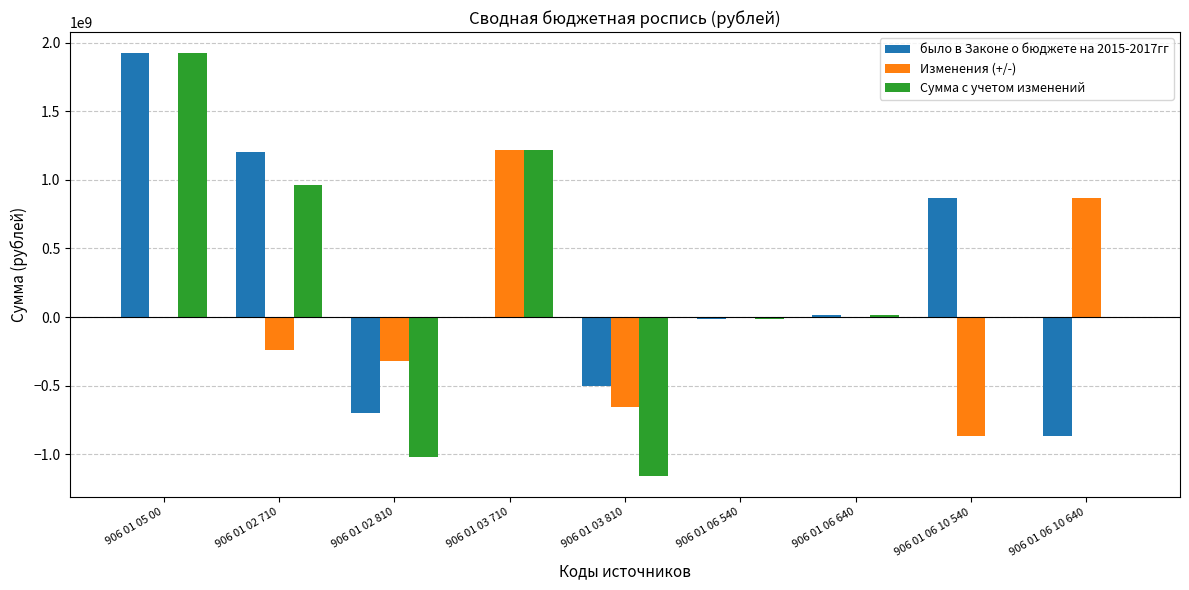

What is the greatest value displayed?

1924716800